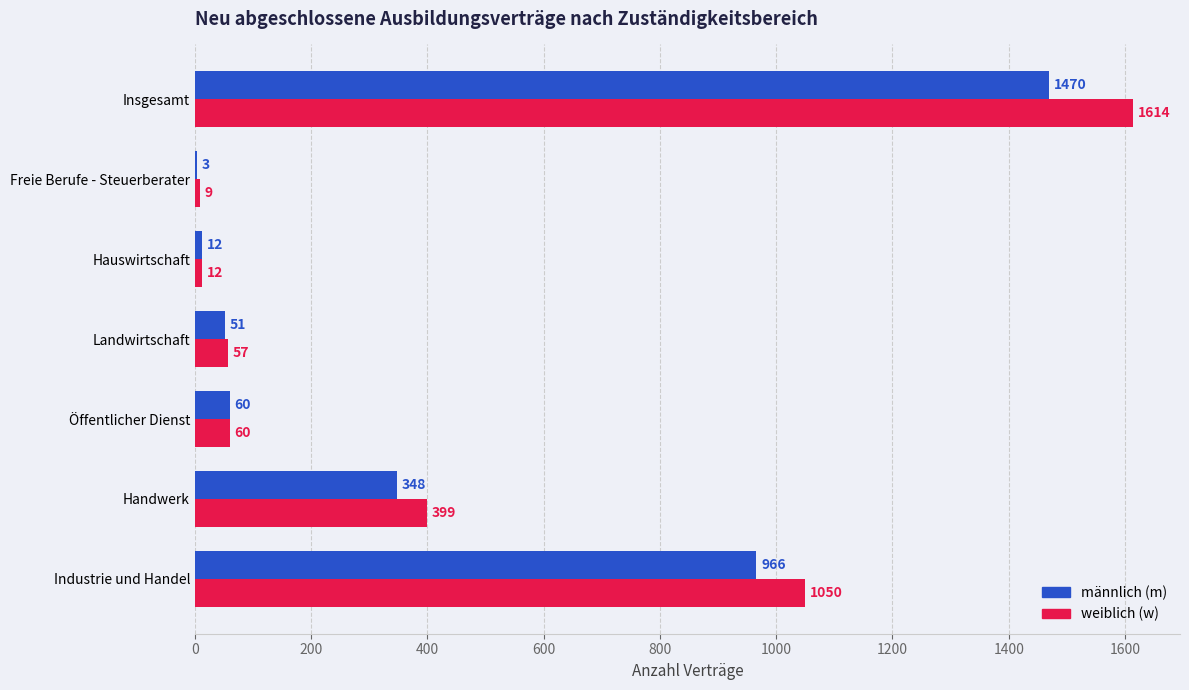

What is the sum of the männlich (m) values at Industrie und Handel and Freie Berufe - Steuerberater?

969